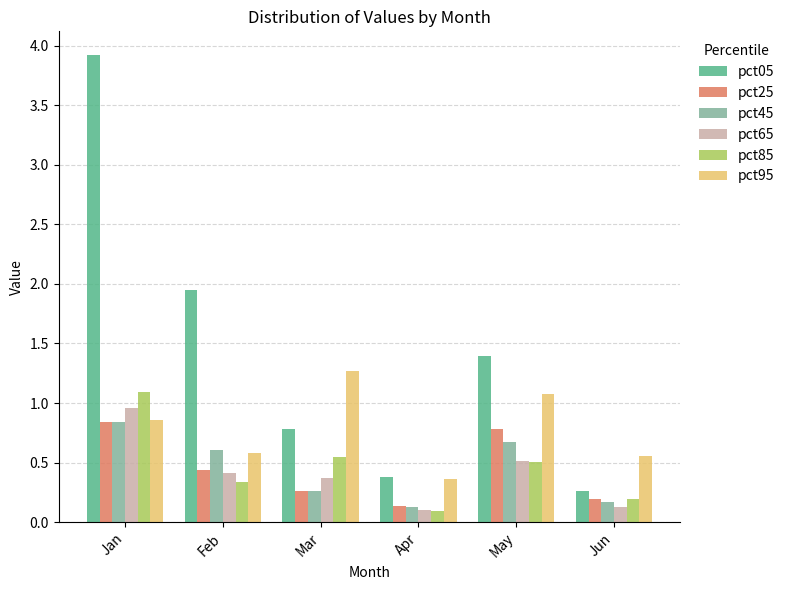

What value does the pct25 series have at Apr?

0.1